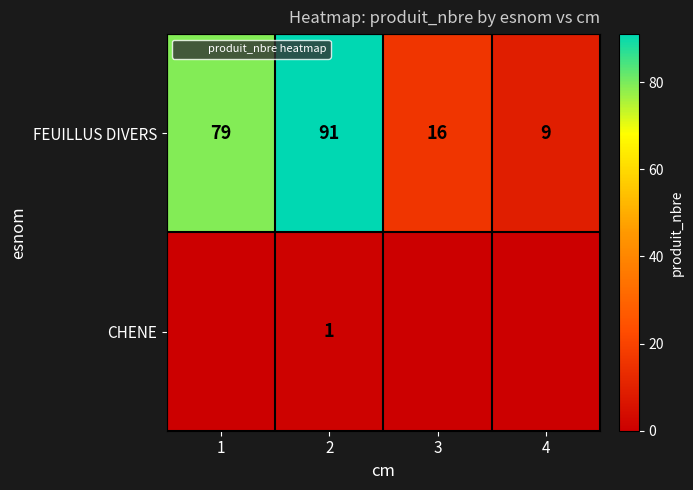

How many series are shown in this chart?

2